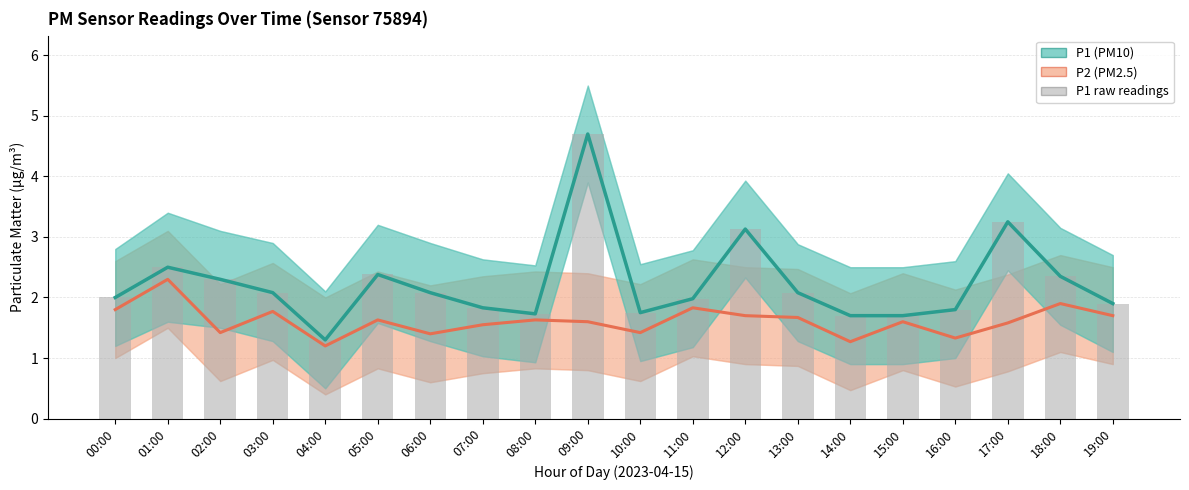

Reading left to right, what are all the values shown in this chart?

P2: 00:00=1.8	01:00=2.3	02:00=1.4	03:00=1.8	04:00=1.2	05:00=1.6	06:00=1.4	07:00=1.6	08:00=1.6	09:00=1.6	10:00=1.4	11:00=1.8	12:00=1.7	13:00=1.7	14:00=1.3	15:00=1.6	16:00=1.3	17:00=1.6	18:00=1.9	19:00=1.7
P1: 00:00=2.0	01:00=2.5	02:00=2.3	03:00=2.1	04:00=1.3	05:00=2.4	06:00=2.1	07:00=1.8	08:00=1.7	09:00=4.7	10:00=1.8	11:00=2.0	12:00=3.1	13:00=2.1	14:00=1.7	15:00=1.7	16:00=1.8	17:00=3.2	18:00=2.4	19:00=1.9
P1 raw: 00:00=2.0	01:00=2.5	02:00=2.3	03:00=2.1	04:00=1.3	05:00=2.4	06:00=2.1	07:00=1.8	08:00=1.7	09:00=4.7	10:00=1.8	11:00=2.0	12:00=3.1	13:00=2.1	14:00=1.7	15:00=1.7	16:00=1.8	17:00=3.2	18:00=2.4	19:00=1.9